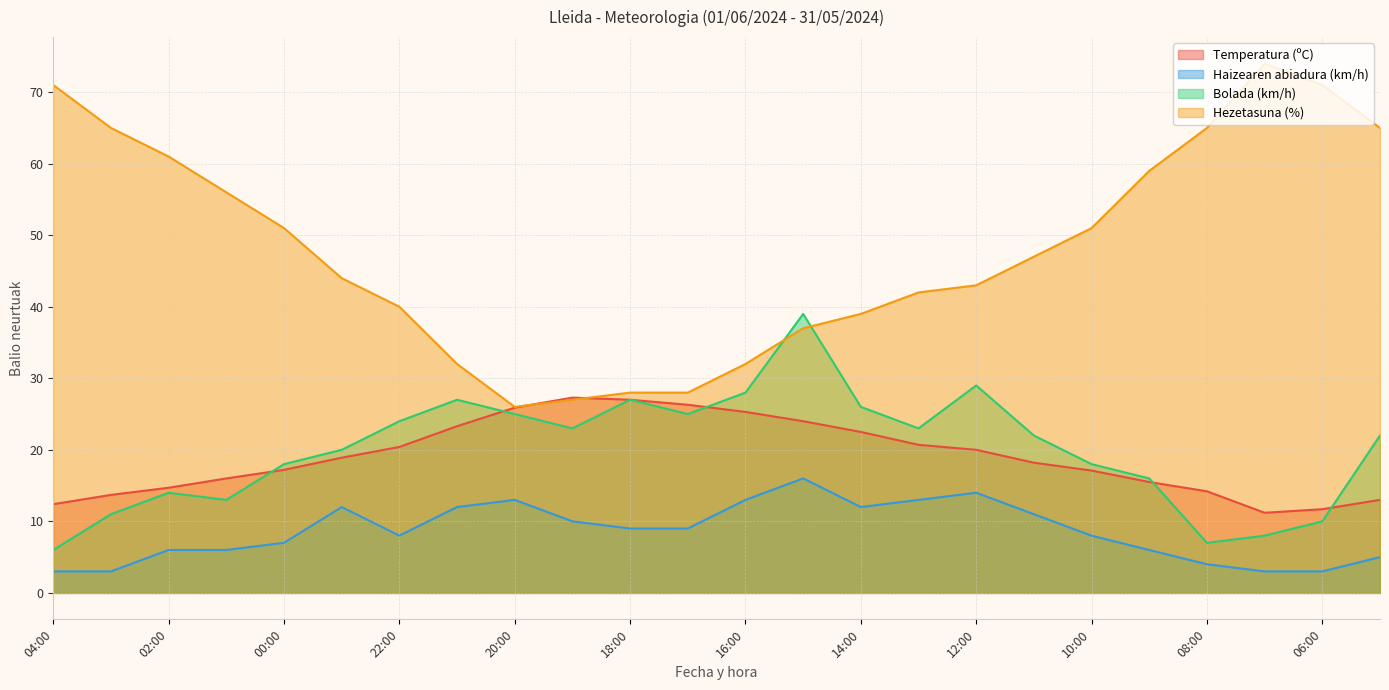

How many interior local peaks does the Temperatura (ºC) series have?

1